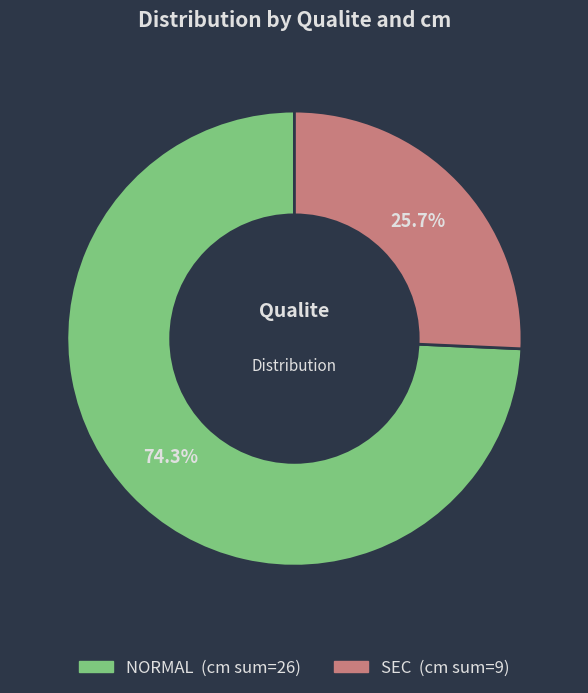

Is there a majority slice in this chart?

Yes